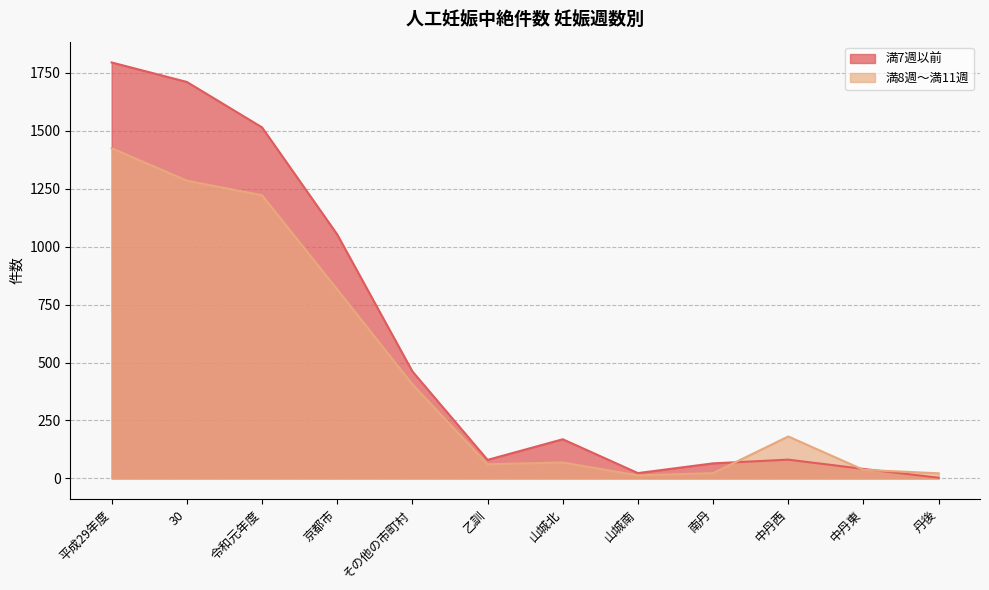

At how many categories does at least one series exceed 1290?

3